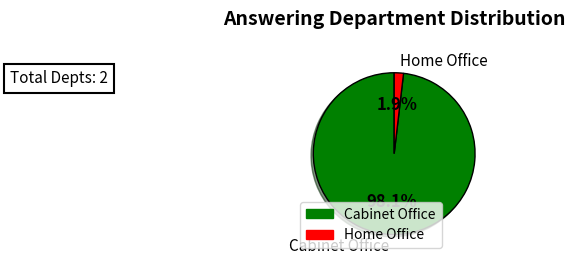

How many segments does this pie chart have?

2